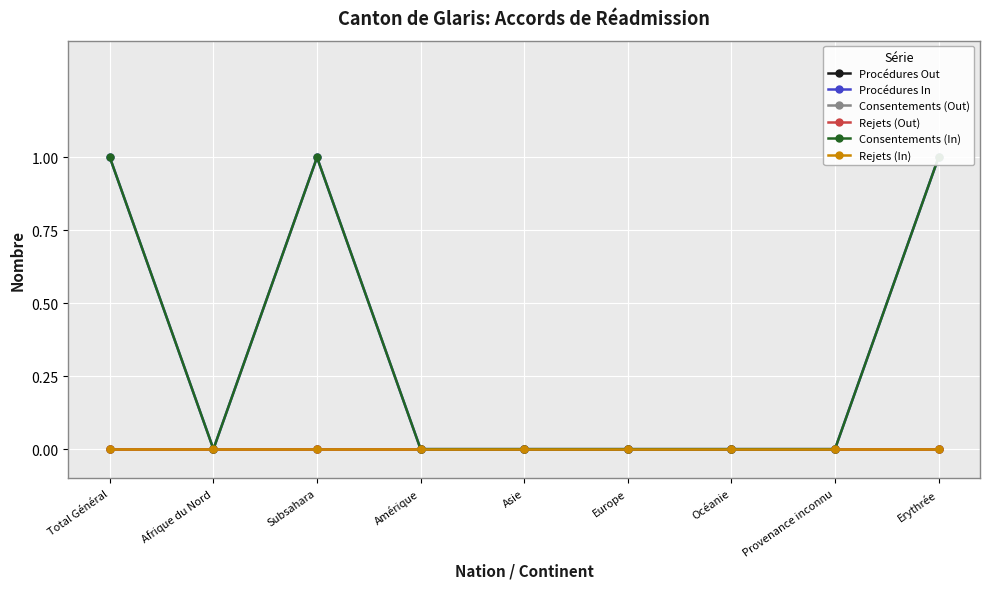

What position from the left is Afrique du Nord?

2